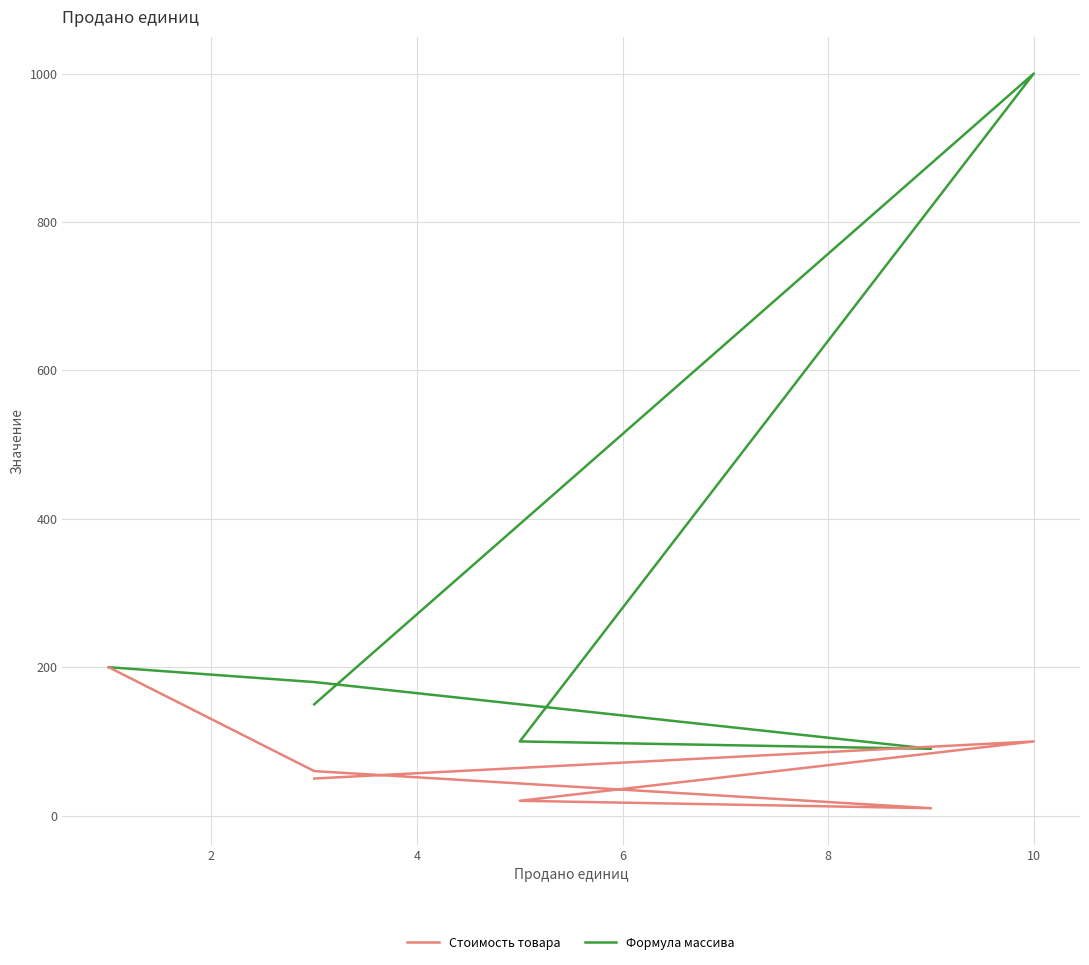

True or false: Стоимость товара and Формула массива cross at least once.

False